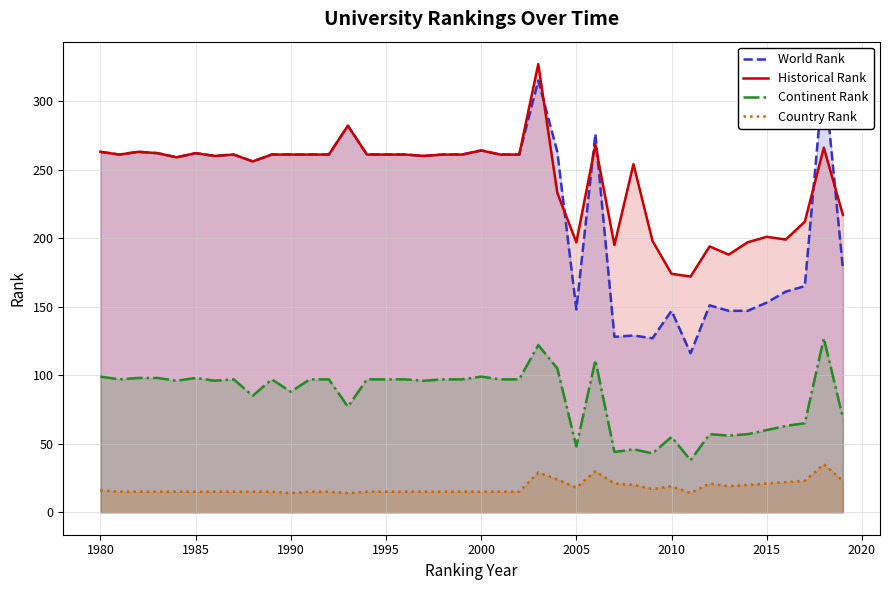

Is it true that Historical Rank equals 174 at 2010?

True